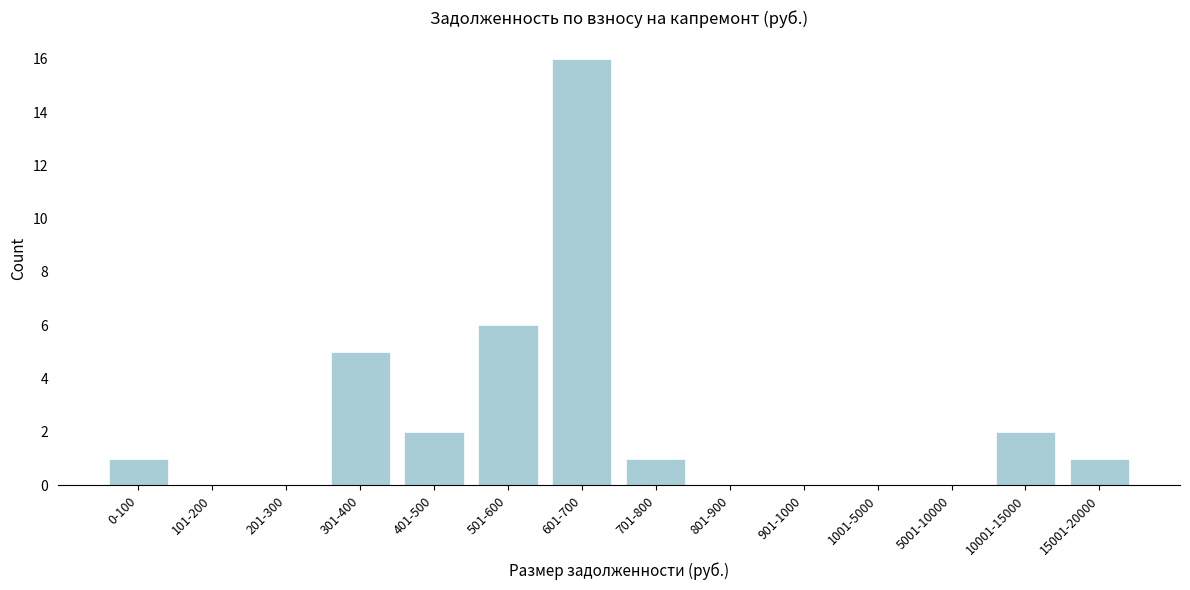

Reading left to right, what are all the values shown in this chart?

0-100=1	101-200=0	201-300=0	301-400=5	401-500=2	501-600=6	601-700=16	701-800=1	801-900=0	901-1000=0	1001-5000=0	5001-10000=0	10001-15000=2	15001-20000=1